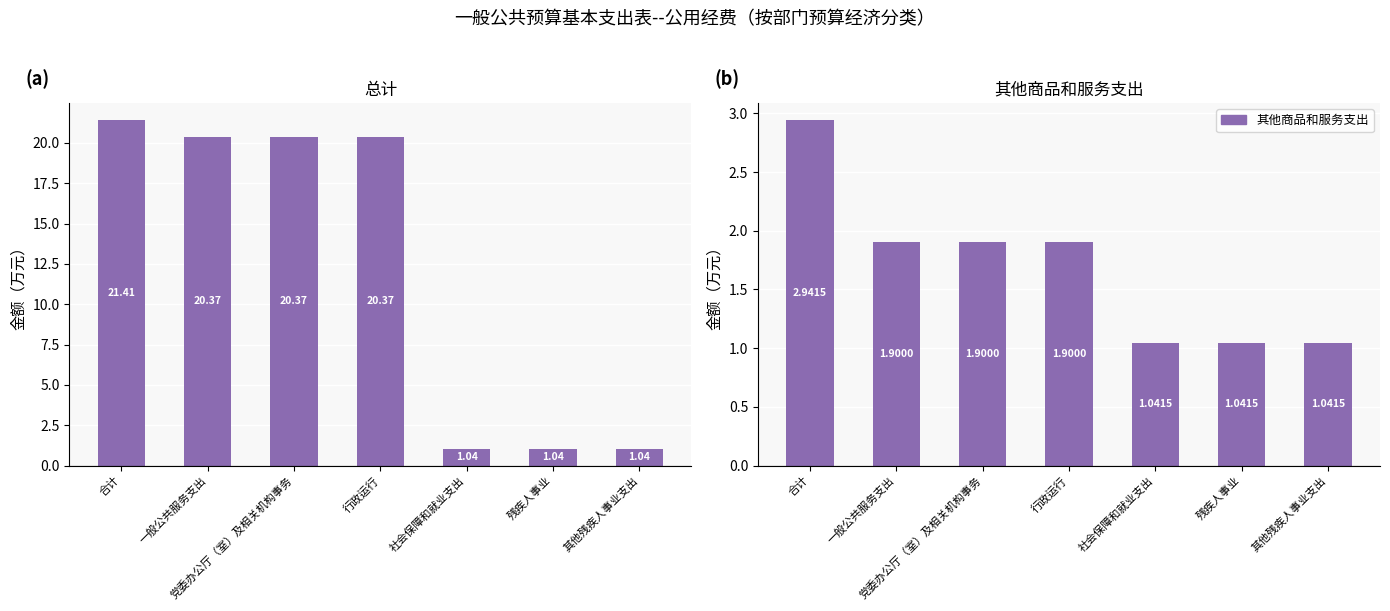

What value does the 其他商品和服务支出 series have at 党委办公厅（室）及相关机构事务?

1.9